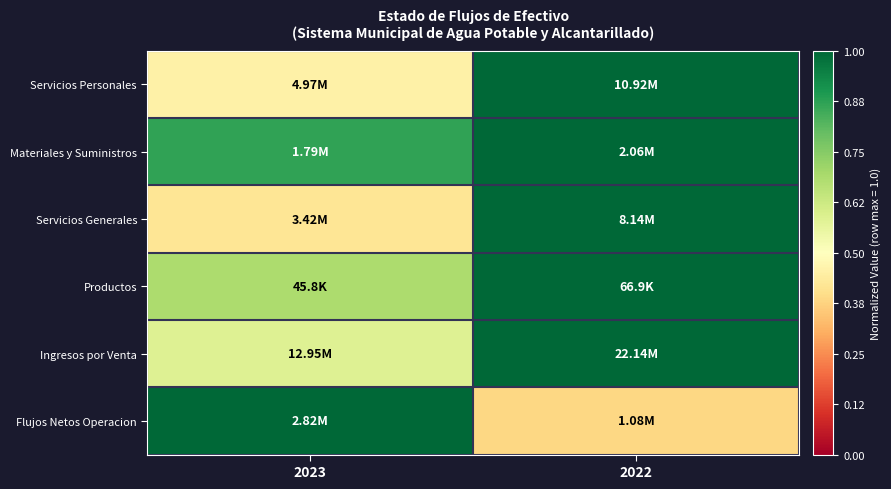

Reading left to right, transcribe all the data shown in this chart.

Servicios Personales: 2023=0.5	2022=1.0
Materiales y Suministros: 2023=0.9	2022=1.0
Servicios Generales: 2023=0.4	2022=1.0
Productos: 2023=0.7	2022=1.0
Ingresos por Venta: 2023=0.6	2022=1.0
Flujos Netos Operacion: 2023=1.0	2022=0.4